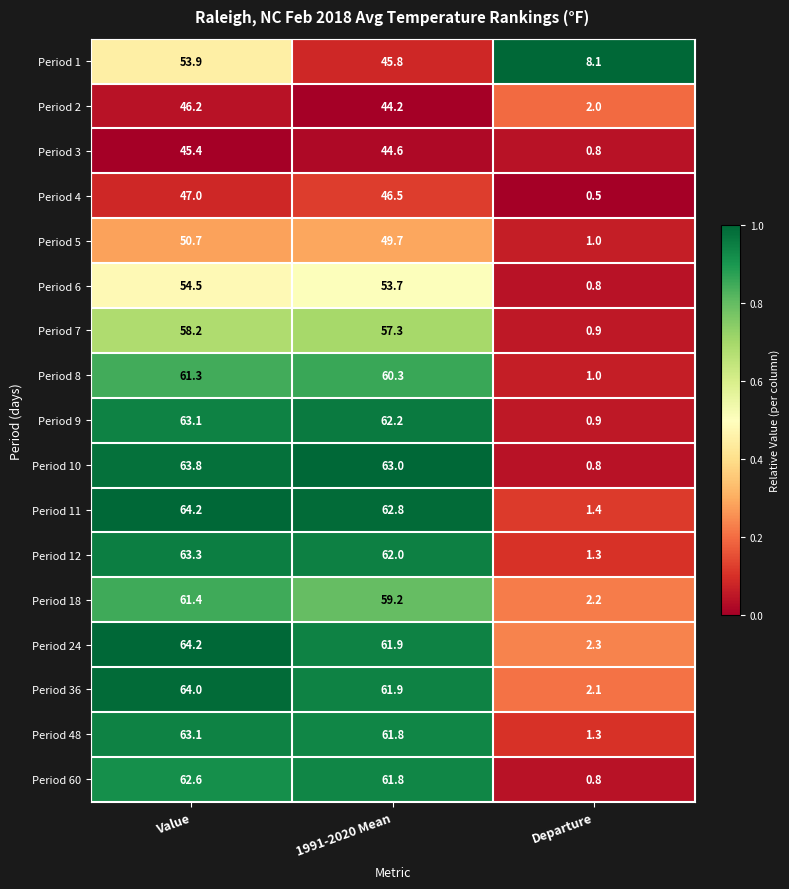

List the labels in order of Period 12 value, largest first.

Value, 1991-2020 Mean, Departure